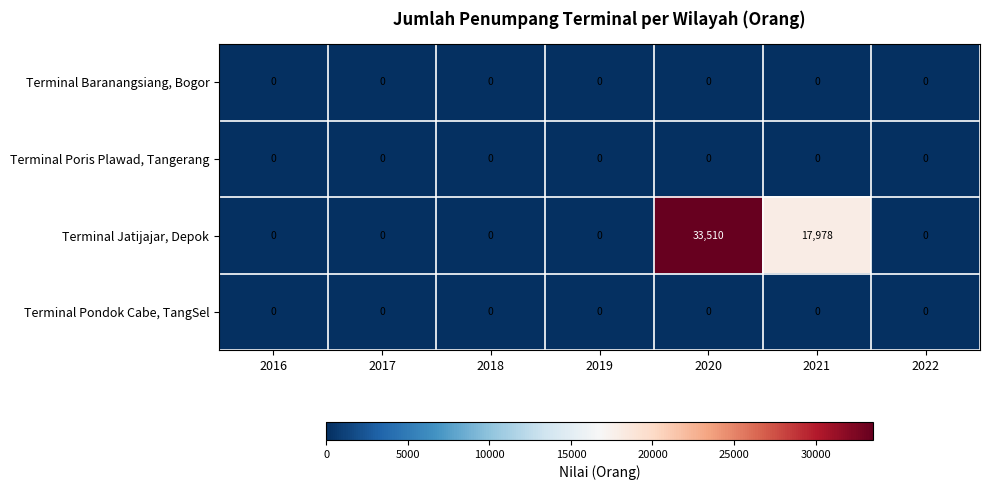

Which series has the largest range (max minus min)?

Terminal Jatijajar, Depok